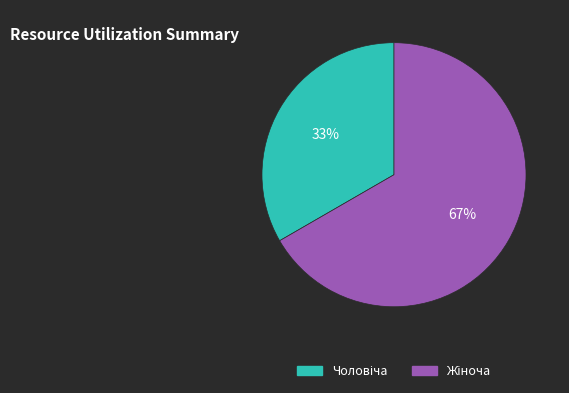

What percentage is the Чоловіча slice, to the nearest percent?

33%